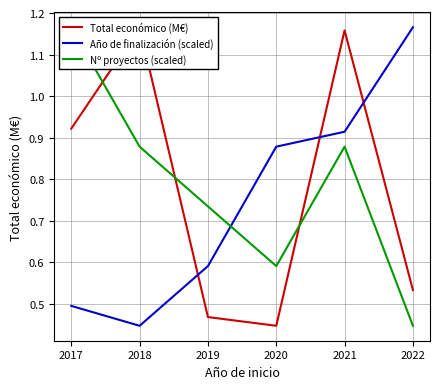

What is the maximum value shown in the chart?

1.2